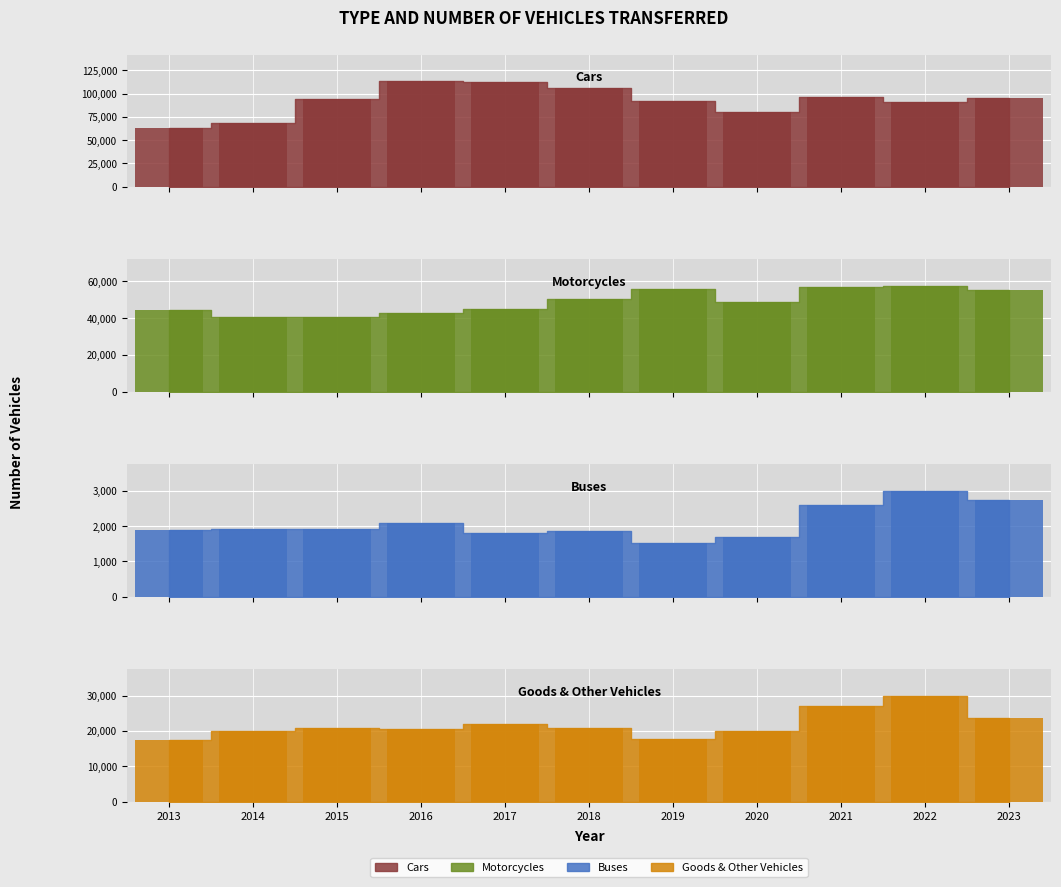

Where does the data first go above 94290?

2016